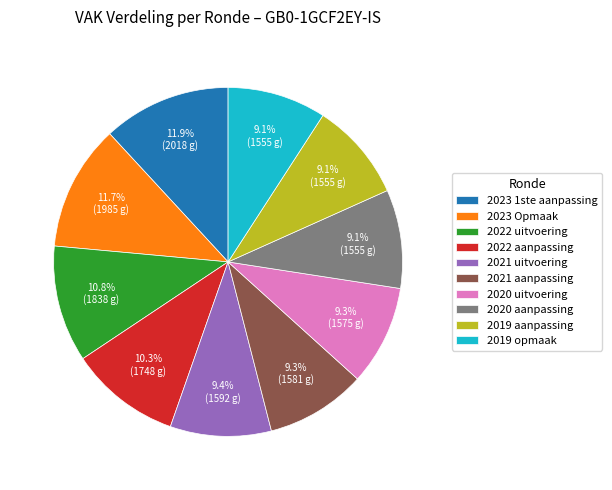

Does 2022 uitvoering account for over 50% of the chart?

No